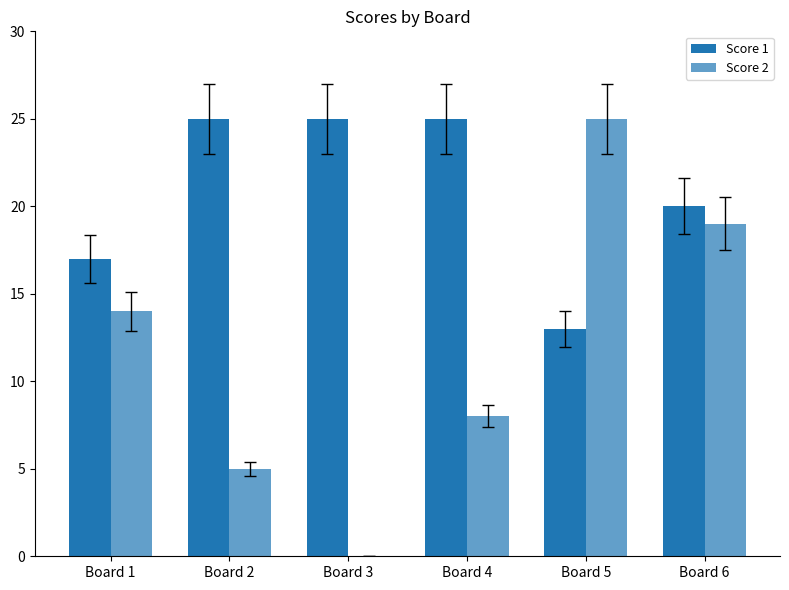

How many categories are shown in the chart?

6